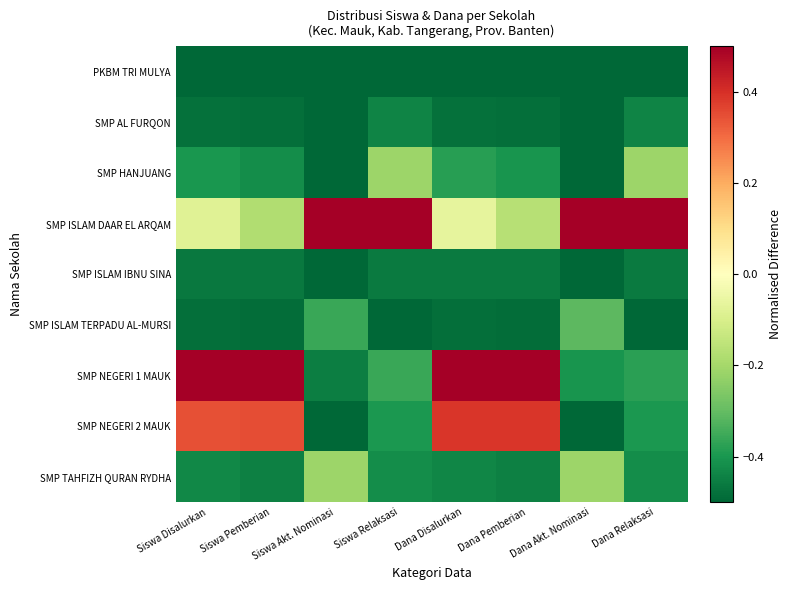

Reading left to right, transcribe all the data shown in this chart.

PKBM TRI MULYA: Siswa Disalurkan=-0.5	Siswa Pemberian=-0.5	Siswa Akt. Nominasi=-0.5	Siswa Relaksasi=-0.5	Dana Disalurkan=-0.5	Dana Pemberian=-0.5	Dana Akt. Nominasi=-0.5	Dana Relaksasi=-0.5
SMP AL FURQON: Siswa Disalurkan=-0.5	Siswa Pemberian=-0.5	Siswa Akt. Nominasi=-0.5	Siswa Relaksasi=-0.4	Dana Disalurkan=-0.5	Dana Pemberian=-0.5	Dana Akt. Nominasi=-0.5	Dana Relaksasi=-0.4
SMP HANJUANG: Siswa Disalurkan=-0.4	Siswa Pemberian=-0.4	Siswa Akt. Nominasi=-0.5	Siswa Relaksasi=-0.2	Dana Disalurkan=-0.4	Dana Pemberian=-0.4	Dana Akt. Nominasi=-0.5	Dana Relaksasi=-0.2
SMP ISLAM DAAR EL ARQAM: Siswa Disalurkan=-0.1	Siswa Pemberian=-0.2	Siswa Akt. Nominasi=0.5	Siswa Relaksasi=0.5	Dana Disalurkan=-0.1	Dana Pemberian=-0.2	Dana Akt. Nominasi=0.5	Dana Relaksasi=0.5
SMP ISLAM IBNU SINA: Siswa Disalurkan=-0.5	Siswa Pemberian=-0.5	Siswa Akt. Nominasi=-0.5	Siswa Relaksasi=-0.5	Dana Disalurkan=-0.5	Dana Pemberian=-0.5	Dana Akt. Nominasi=-0.5	Dana Relaksasi=-0.5
SMP ISLAM TERPADU AL-MURSI: Siswa Disalurkan=-0.5	Siswa Pemberian=-0.5	Siswa Akt. Nominasi=-0.4	Siswa Relaksasi=-0.5	Dana Disalurkan=-0.5	Dana Pemberian=-0.5	Dana Akt. Nominasi=-0.3	Dana Relaksasi=-0.5
SMP NEGERI 1 MAUK: Siswa Disalurkan=0.5	Siswa Pemberian=0.5	Siswa Akt. Nominasi=-0.5	Siswa Relaksasi=-0.4	Dana Disalurkan=0.5	Dana Pemberian=0.5	Dana Akt. Nominasi=-0.4	Dana Relaksasi=-0.4
SMP NEGERI 2 MAUK: Siswa Disalurkan=0.3	Siswa Pemberian=0.4	Siswa Akt. Nominasi=-0.5	Siswa Relaksasi=-0.4	Dana Disalurkan=0.4	Dana Pemberian=0.4	Dana Akt. Nominasi=-0.5	Dana Relaksasi=-0.4
SMP TAHFIZH QURAN RYDHA: Siswa Disalurkan=-0.4	Siswa Pemberian=-0.4	Siswa Akt. Nominasi=-0.2	Siswa Relaksasi=-0.4	Dana Disalurkan=-0.4	Dana Pemberian=-0.4	Dana Akt. Nominasi=-0.2	Dana Relaksasi=-0.4